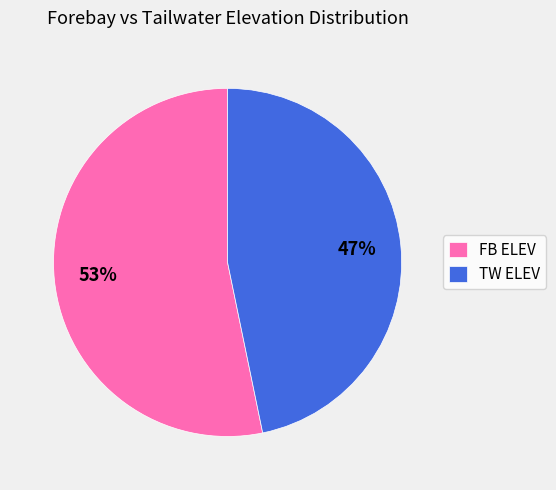

Do FB ELEV and TW ELEV together represent more than half of the pie?

Yes